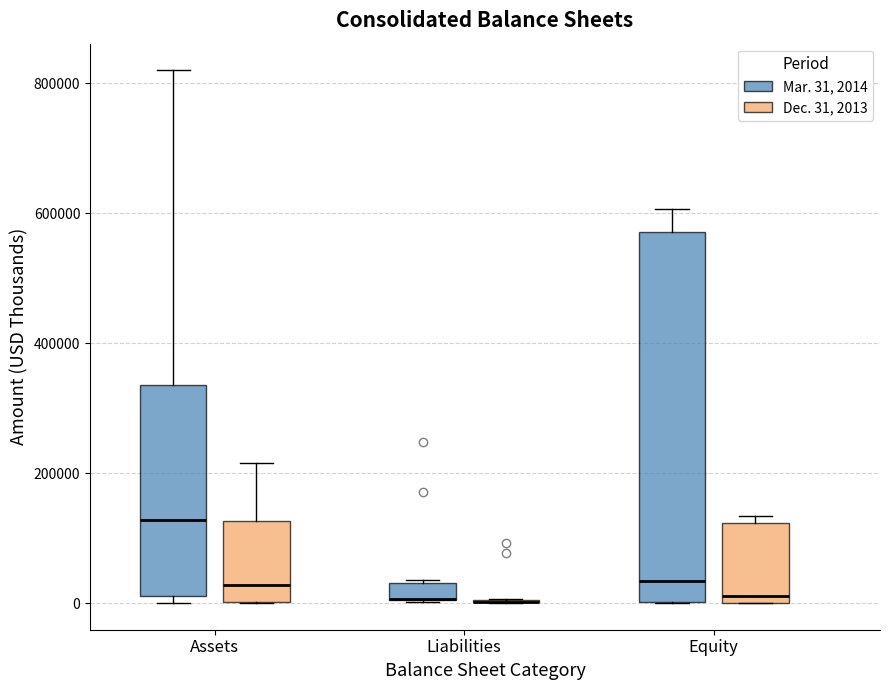

Comparing the boxes themselves (not the whiskers), which one is the tallest?

Equity (Mar. 31, 2014)